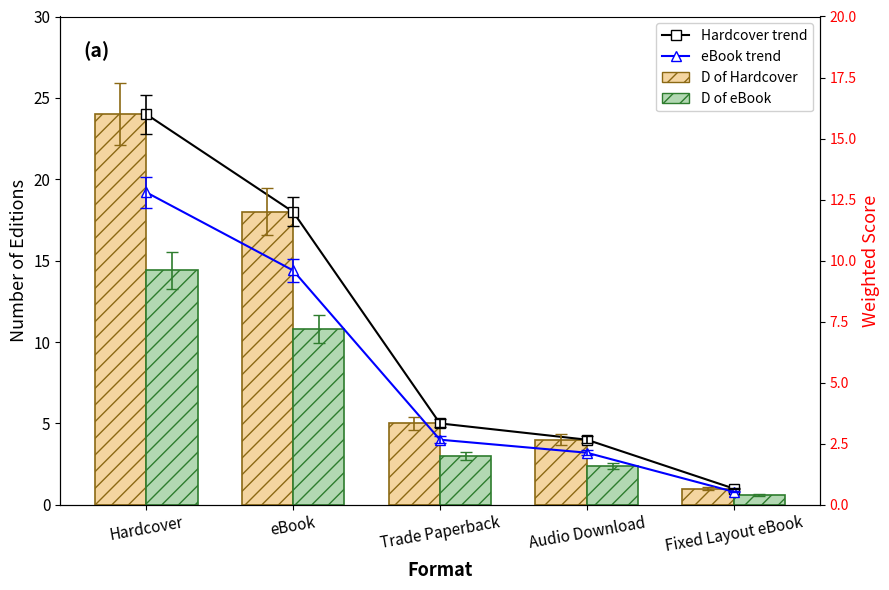

Reading left to right, what are all the values shown in this chart?

Hardcover trend: 24.0	18.0	5.0	4.0	1.0
eBook trend: 19.2	14.4	4.0	3.2	0.8
Edition Count: 24.0	18.0	5.0	4.0	1.0
Weighted Score: 14.4	10.8	3.0	2.4	0.6